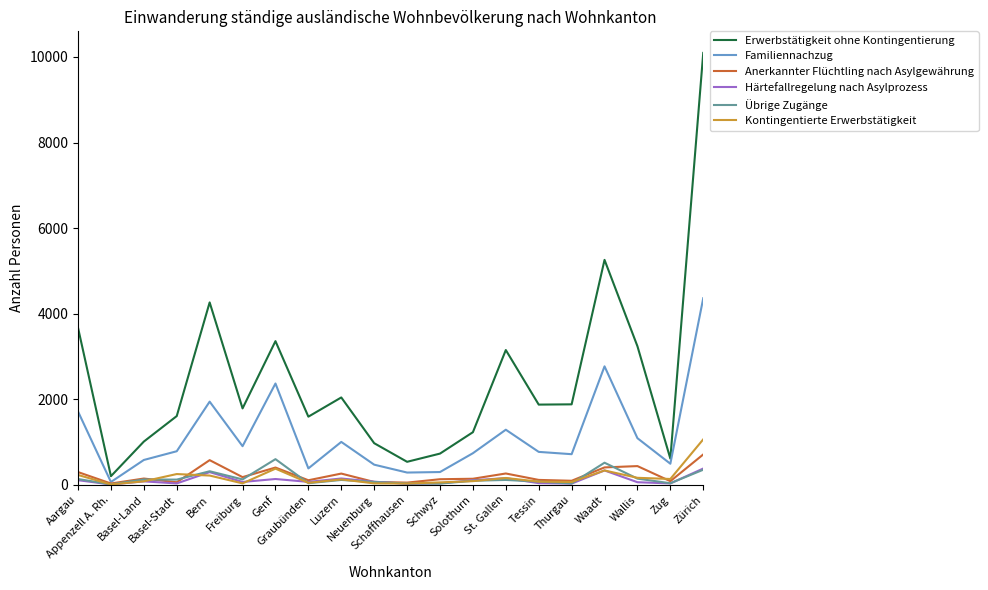

What is the difference between the highest and lowest values at St. Gallen?

3036